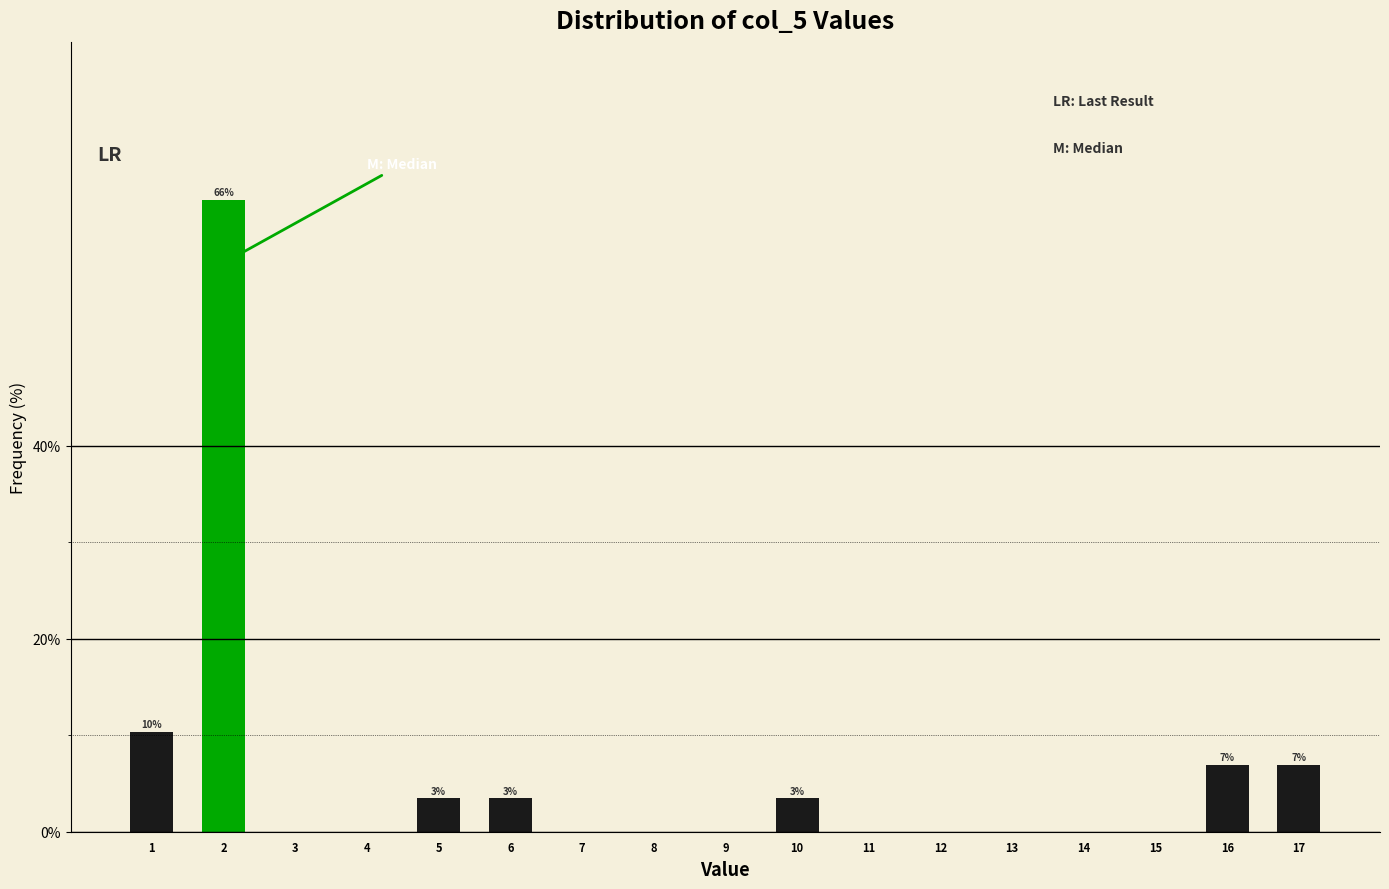

Reading left to right, extract all data points from this chart.

1=10.3	2=65.5	3=0.0	4=0.0	5=3.4	6=3.4	7=0.0	8=0.0	9=0.0	10=3.4	11=0.0	12=0.0	13=0.0	14=0.0	15=0.0	16=6.9	17=6.9